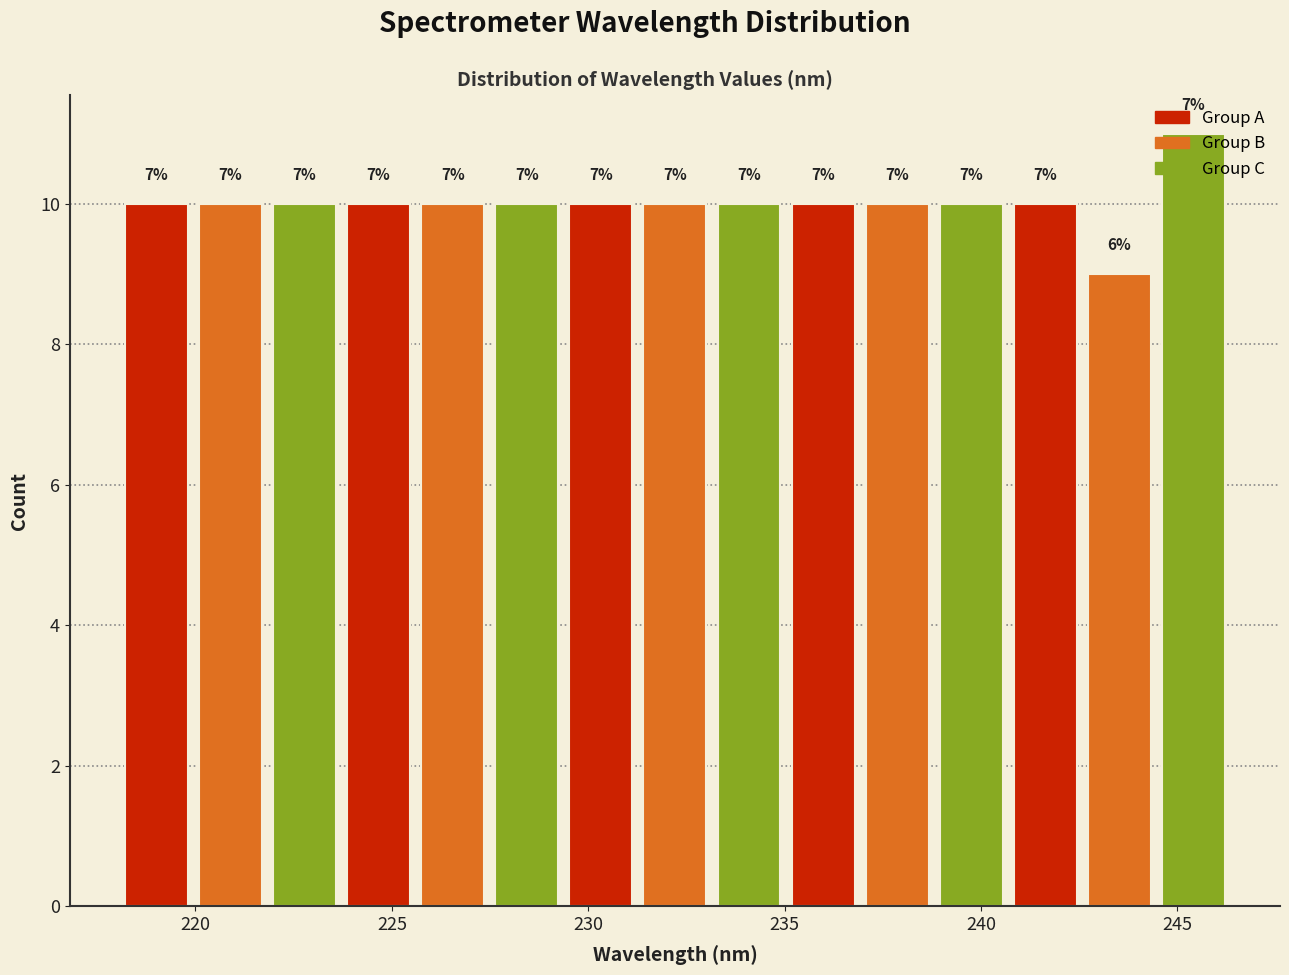

Read against the x-axis, roughly where is the centre of the tallest bar?

245.5